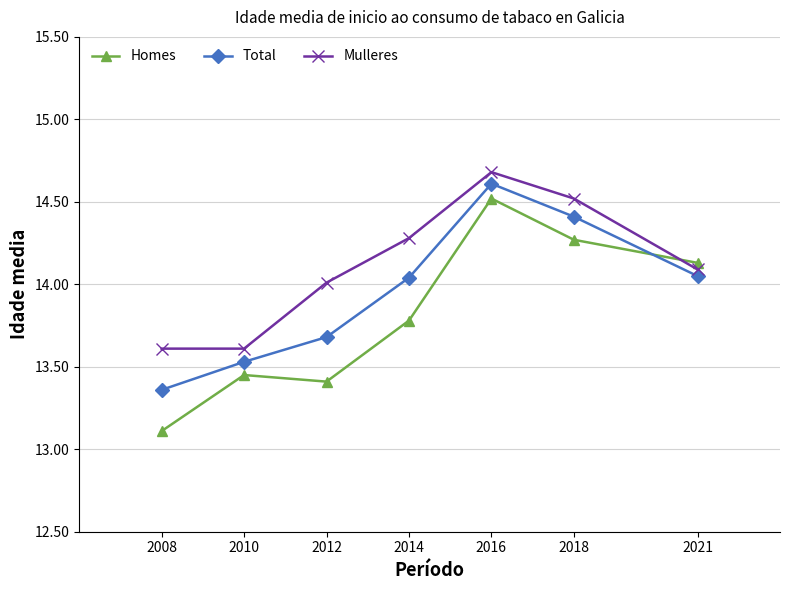

The Total series shows 14.4 at 2018. True or false?

True